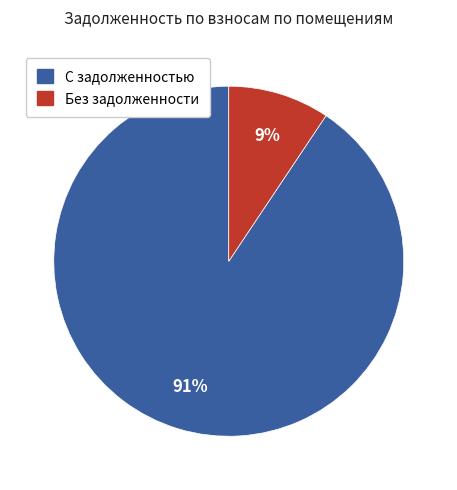

Does any single category account for the majority?

Yes